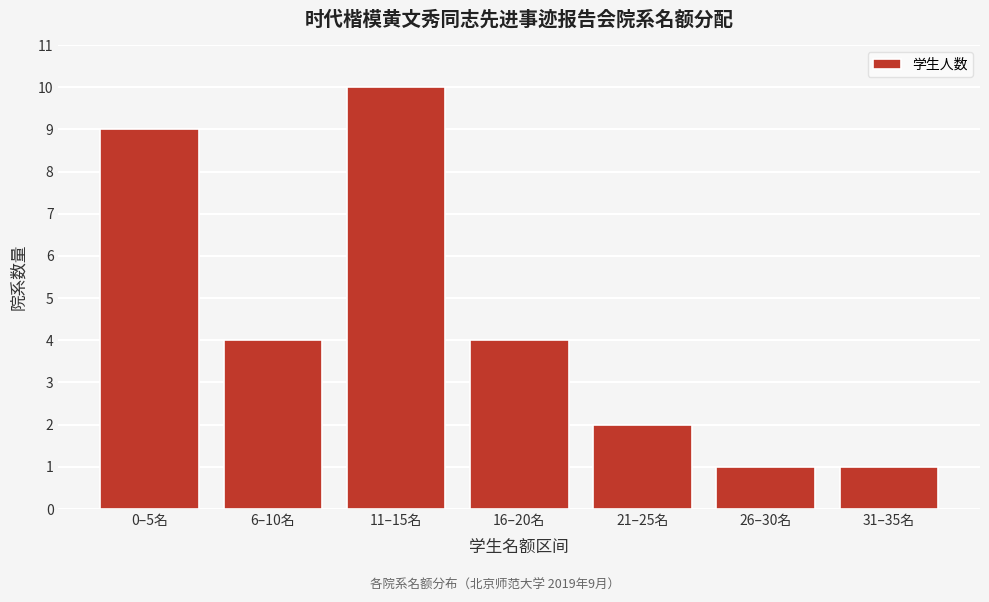

Reading right to left, transcribe all the data shown in this chart.

31–35名=1	26–30名=1	21–25名=2	16–20名=4	11–15名=10	6–10名=4	0–5名=9